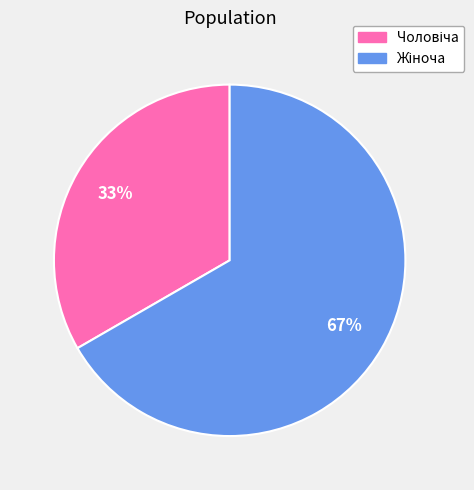

To the nearest percent, what is the average slice percentage?

50%